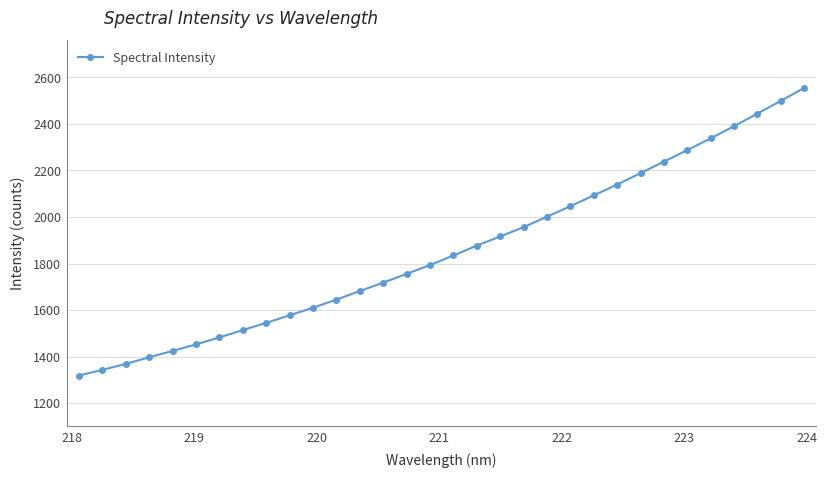

What is the value of the 3rd point from the left?

1368.7